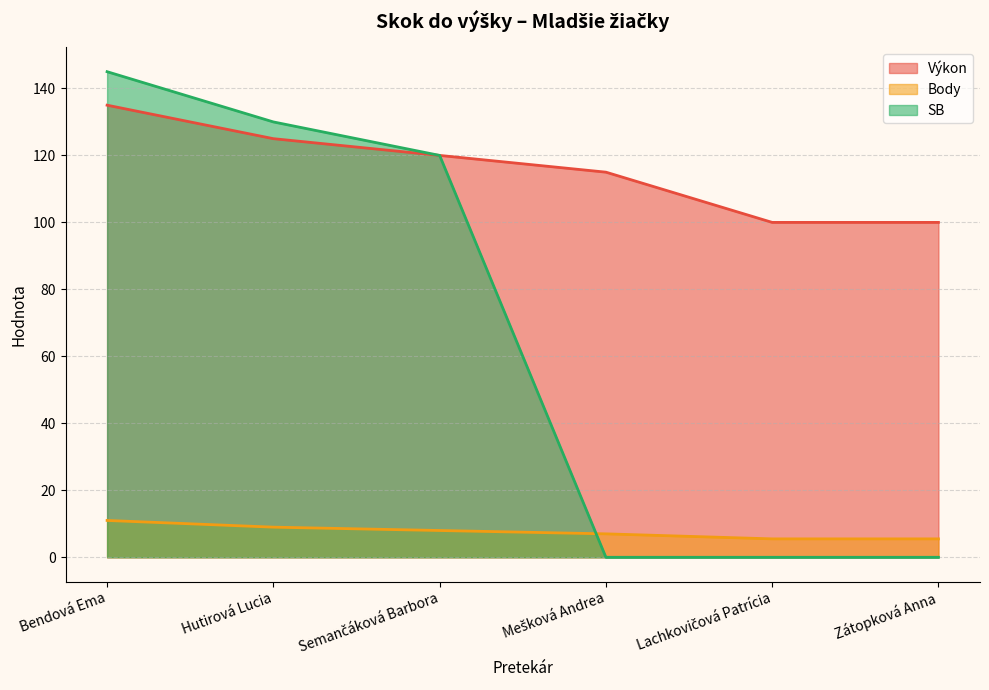

Does the chart display data point markers on the line(s)?

No